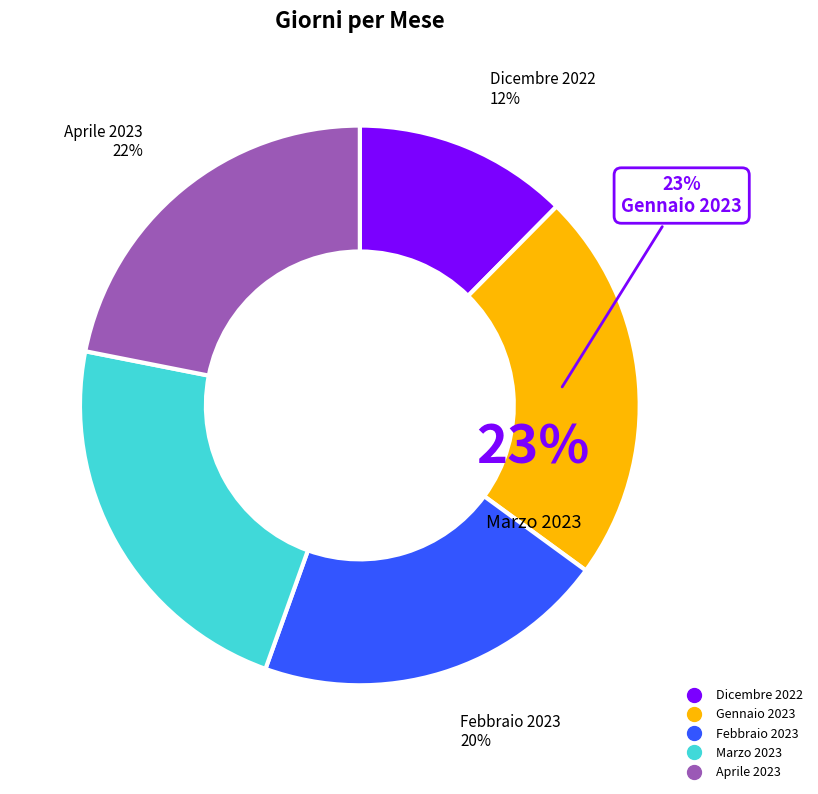

To the nearest percent, what percentage of the pie is Febbraio 2023?

20%